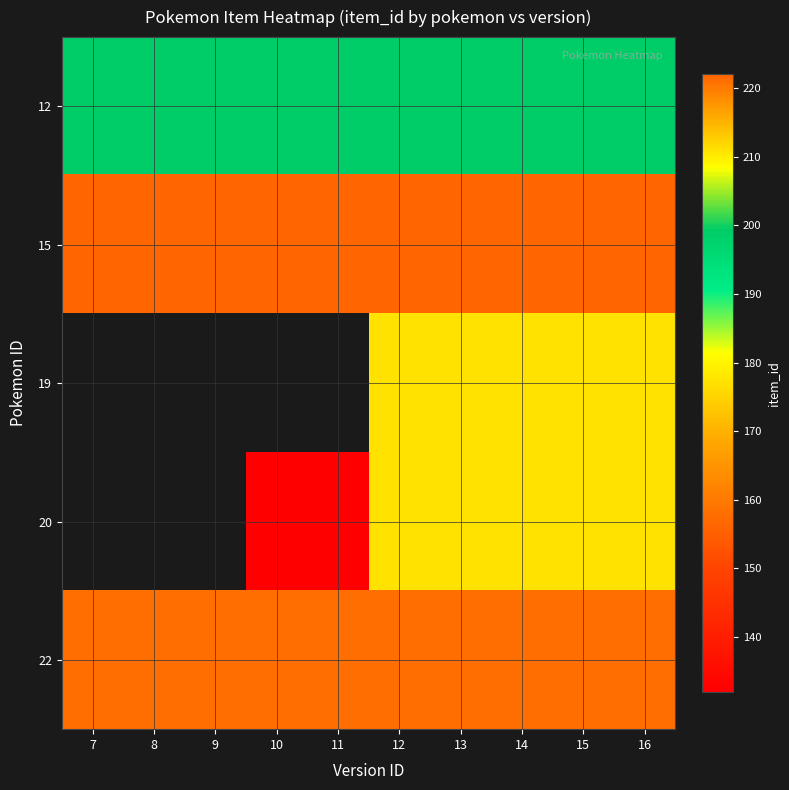

What is the average value of the 22 series?

221.0